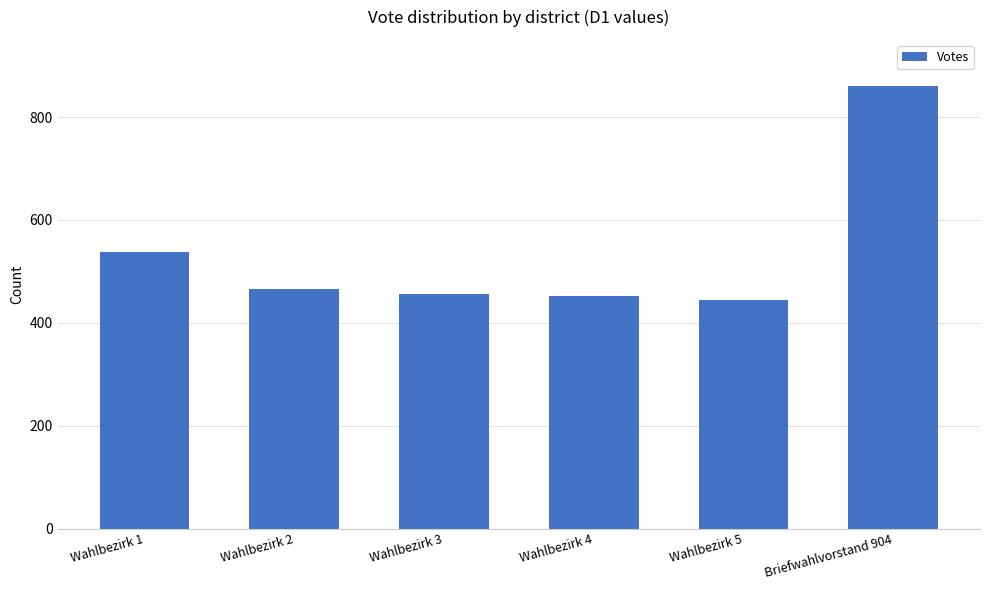

What position from the right is Briefwahlvorstand 904?

1